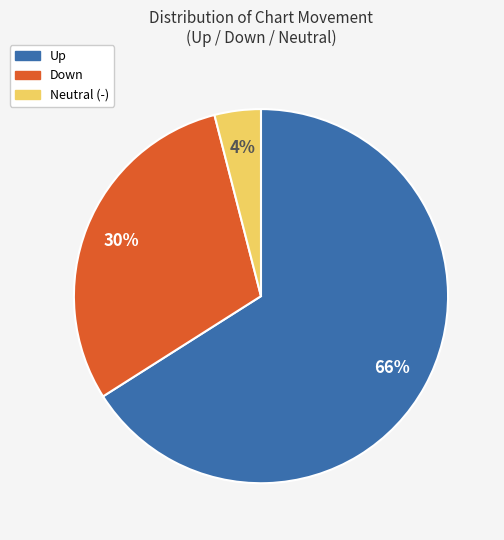

To the nearest percent, what is the difference between the largest and smallest slice percentages?

62%